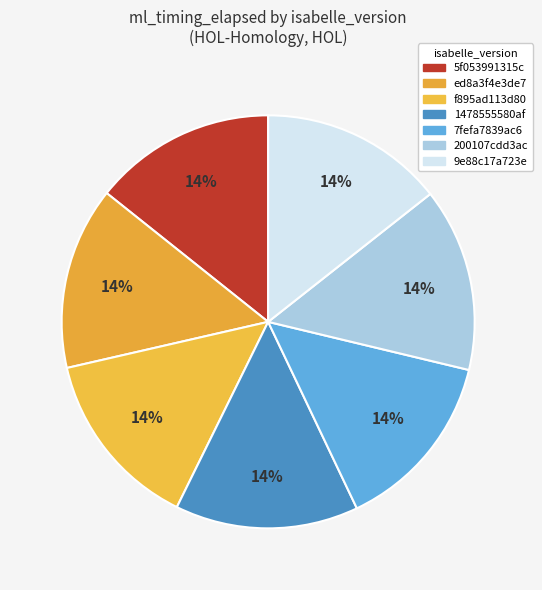

Is there any slice that represents more than half of the pie?

No